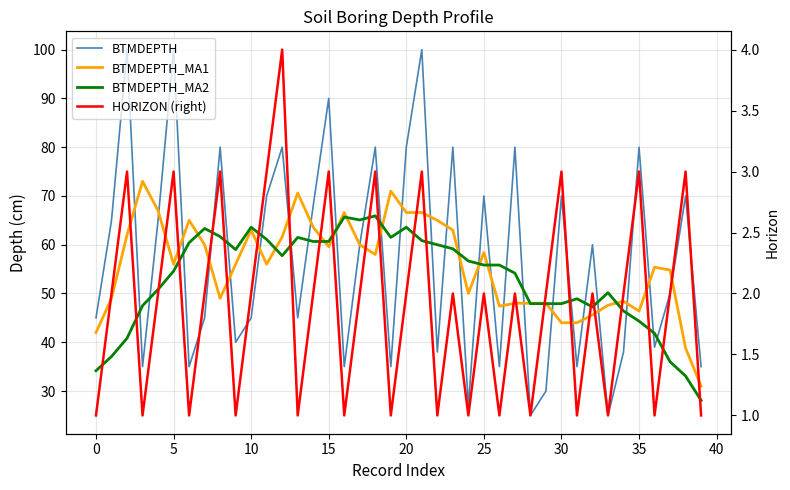

What is the value of the BTMDEPTH_MA2 point at the 30th from the left?

47.9